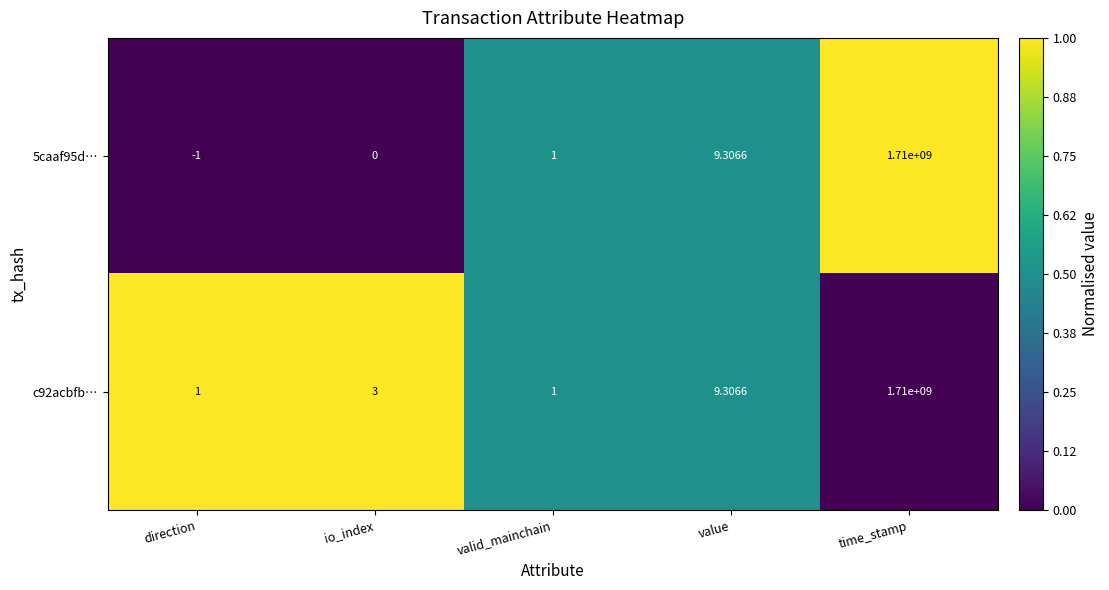

At which category is the sum across all series the highest?

time_stamp